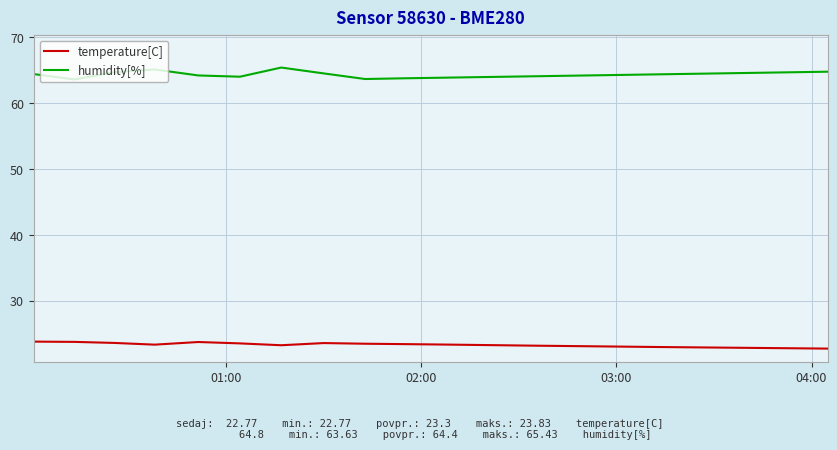

What is the greatest value displayed?

65.4